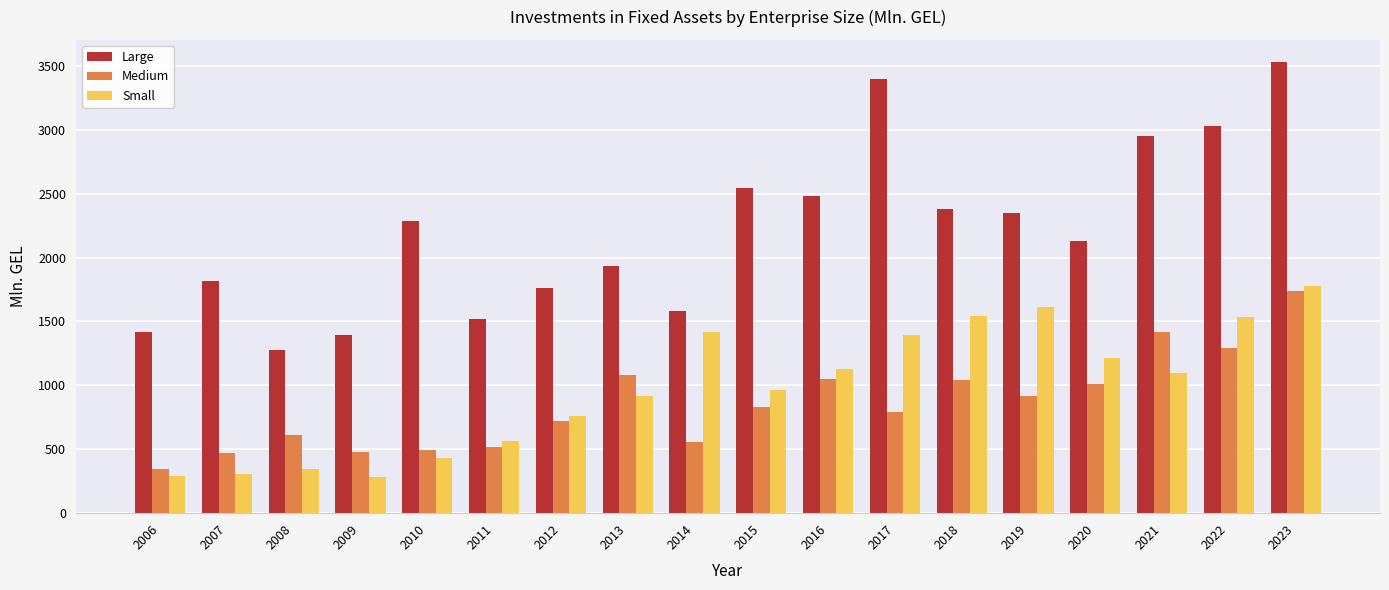

What is the value of the Medium bar at the 8th from the left?

1083.1